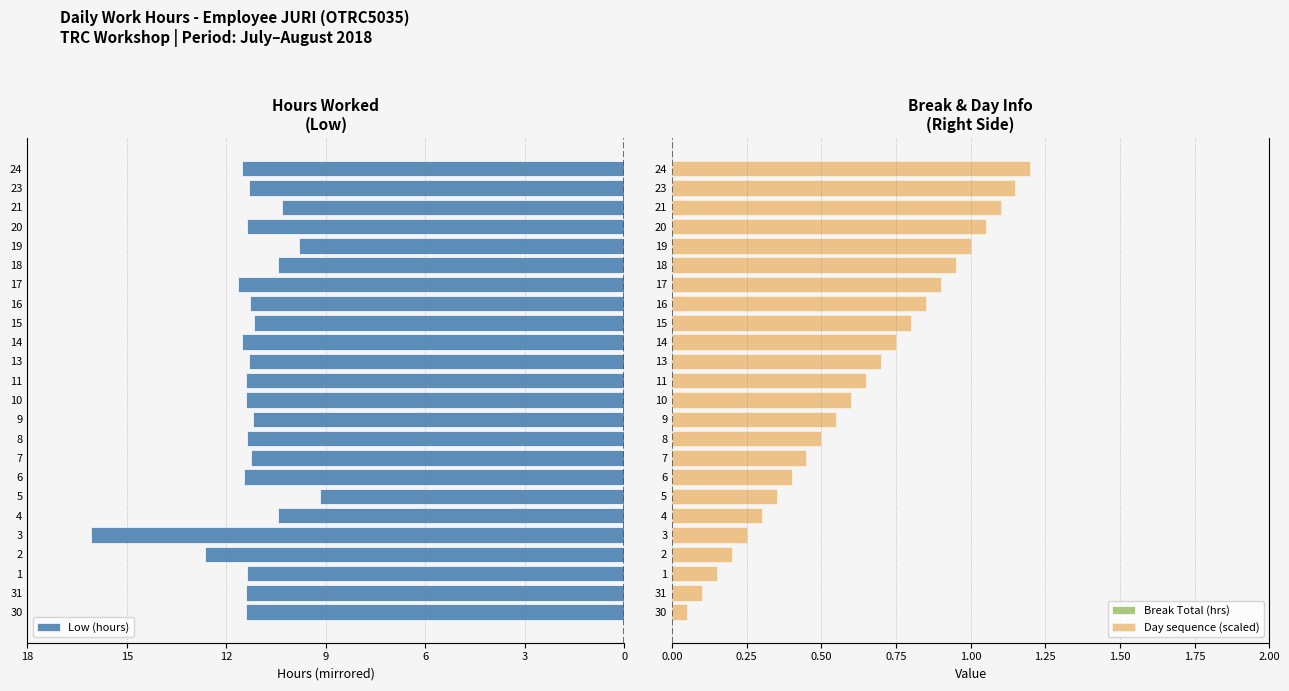

Rank the categories by Day sequence (scaled) value from highest to lowest.

24, 23, 21, 20, 19, 18, 17, 16, 15, 14, 13, 11, 10, 9, 8, 7, 6, 5, 4, 3, 2, 1, 31, 30